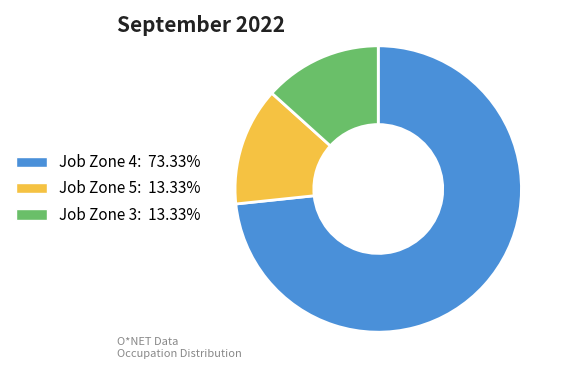

Count the number of slices in the pie.

3